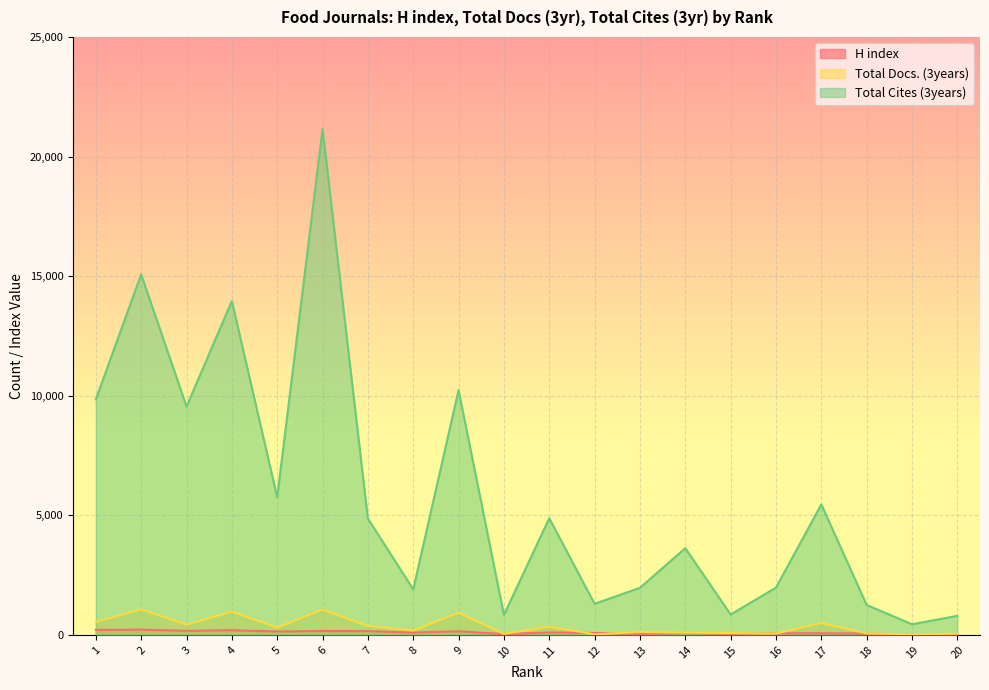

How many series are shown in this chart?

3